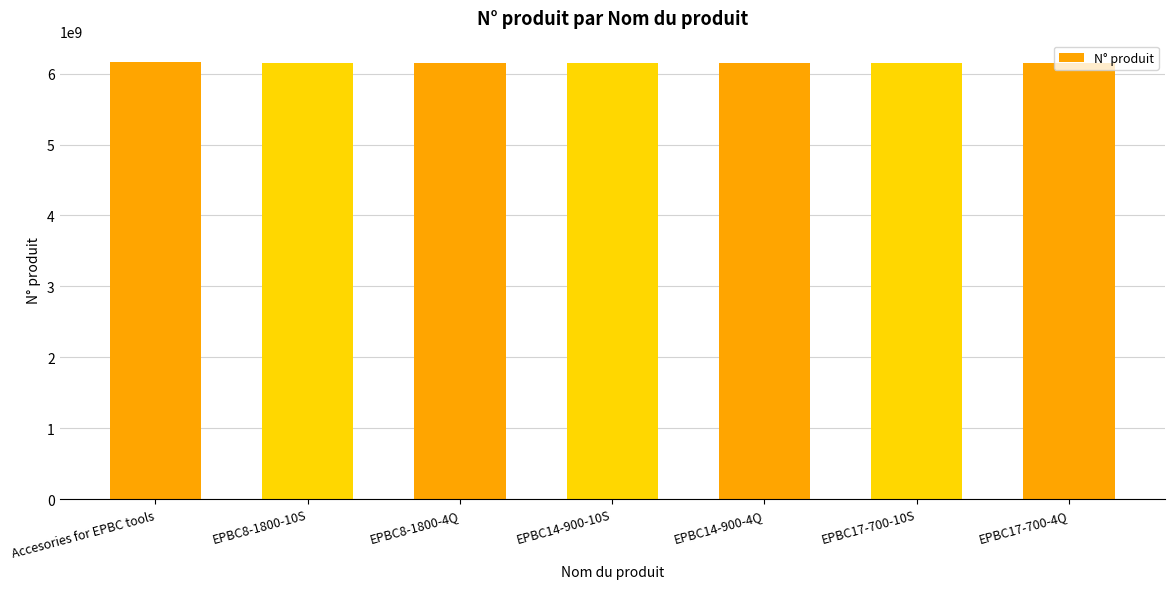

What is the smallest value displayed?

6151659000